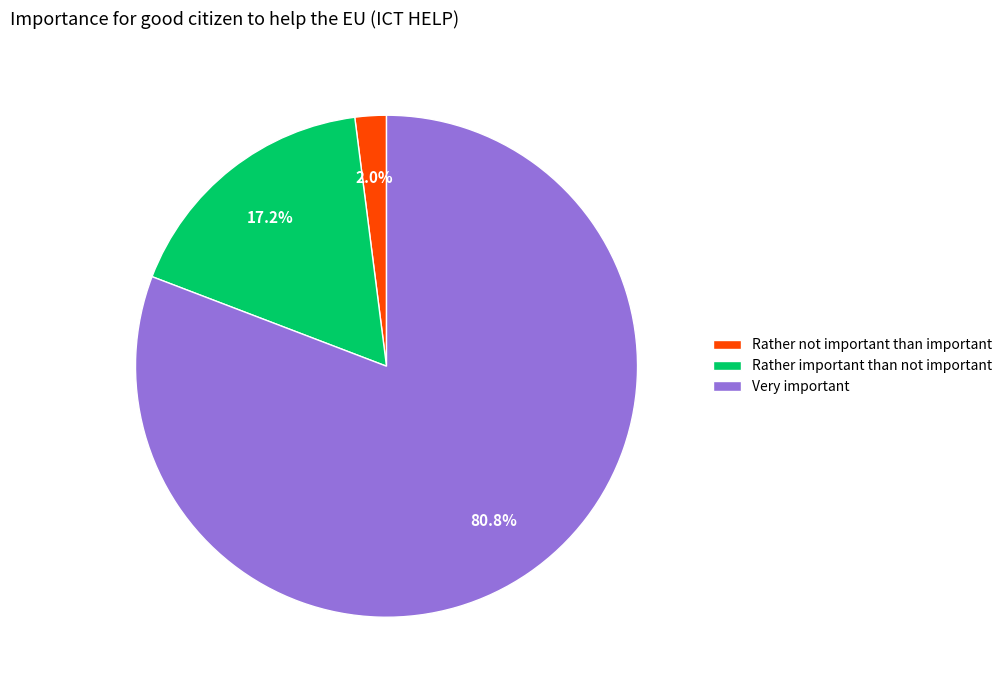

Do Rather important than not important and Rather not important than important together represent more than half of the pie?

No